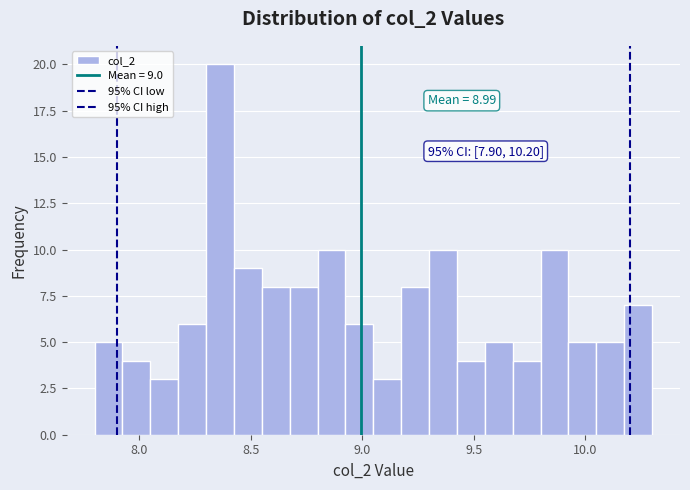

Read against the x-axis, roughly where is the centre of the tallest bar?

8.35